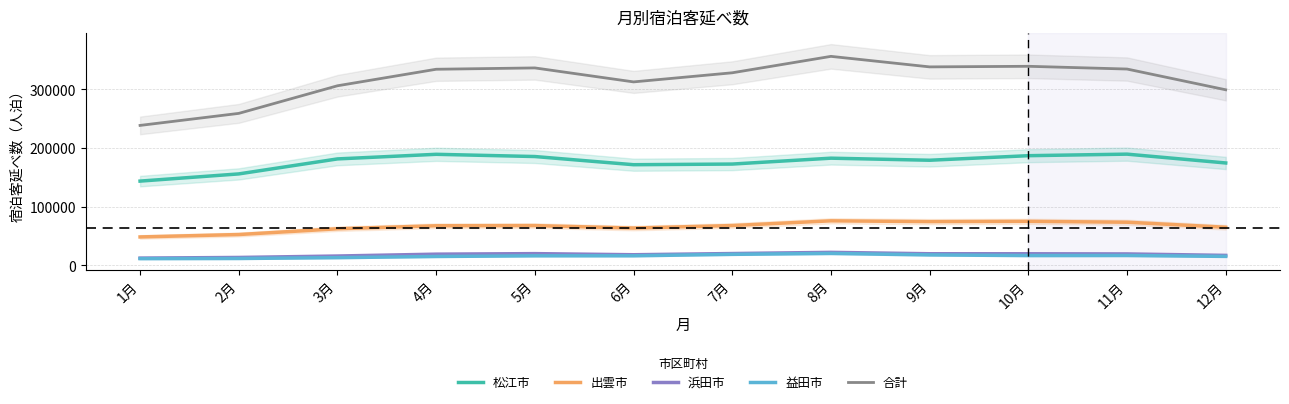

Rank the series at 10月 from highest to lowest value.

合計, 松江市, 出雲市, 浜田市, 益田市